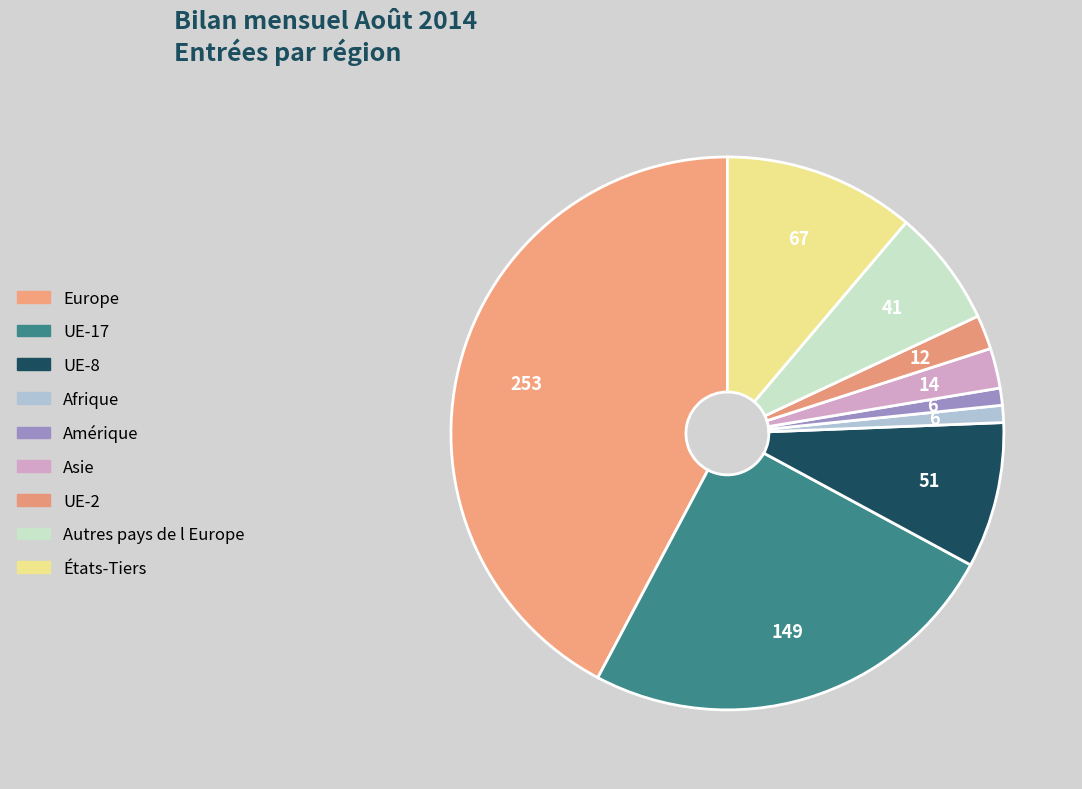

Combined, do Autres pays de l Europe and UE-2 account for over 50%?

No